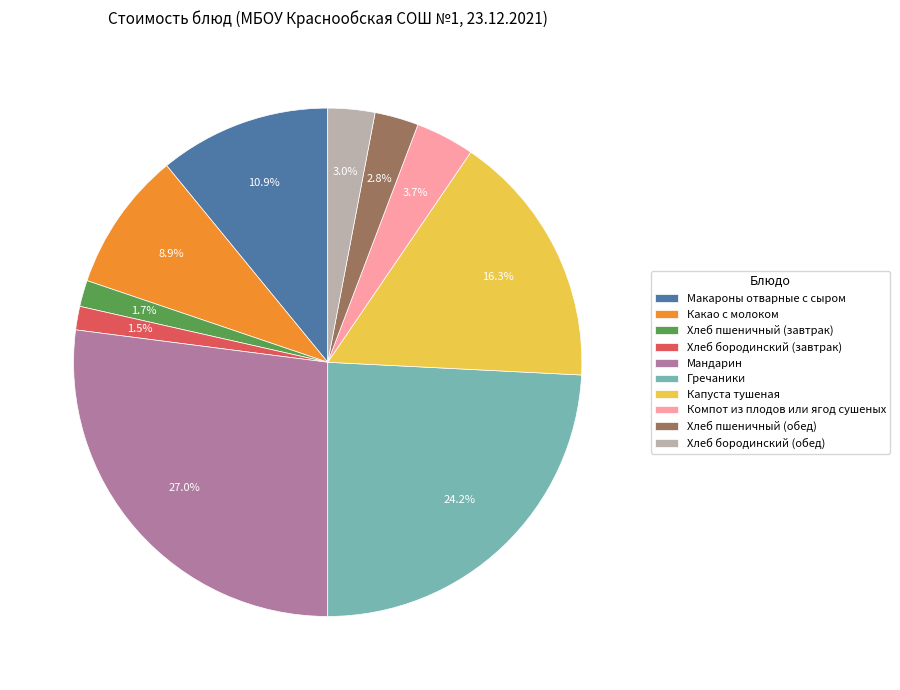

Between Капуста тушеная and Хлеб пшеничный (завтрак), which is larger?

Капуста тушеная